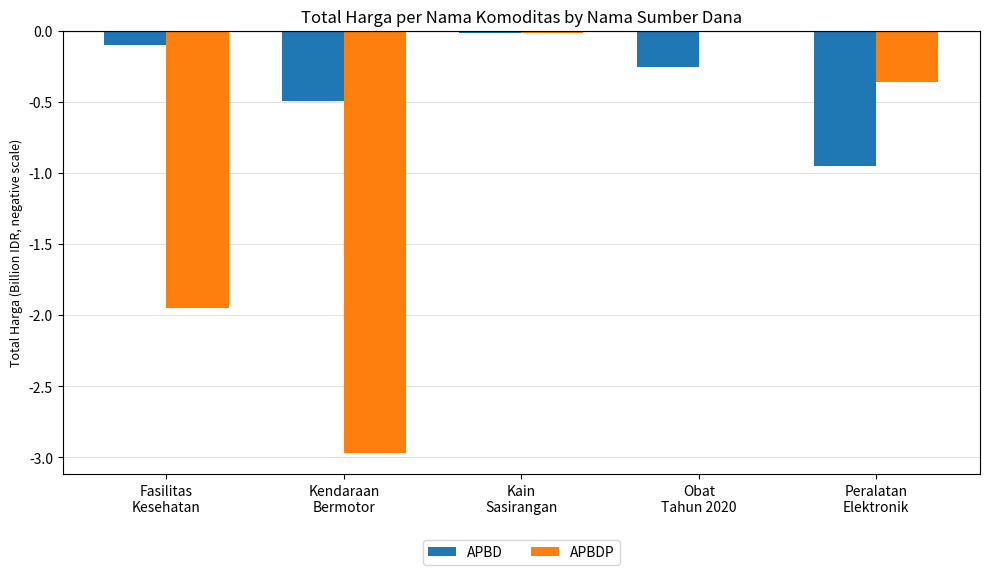

Which series has the largest total across all categories?

APBD